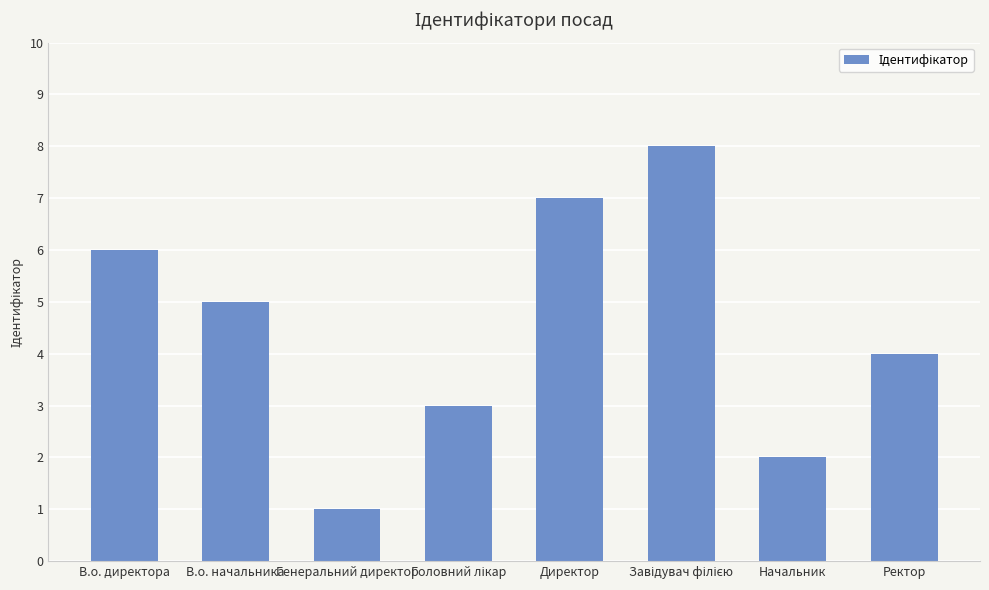

What is the label of the 8th bar from the left?

Ректор